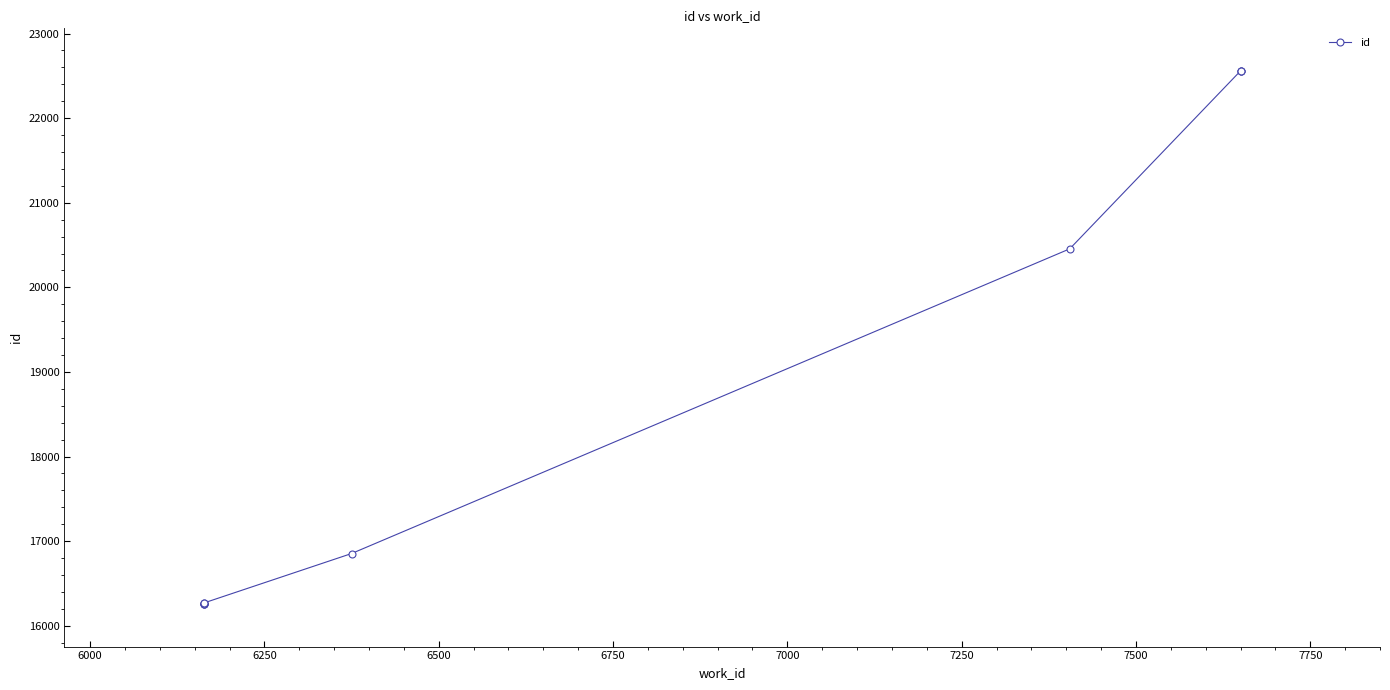

How many lines are shown in the chart?

1